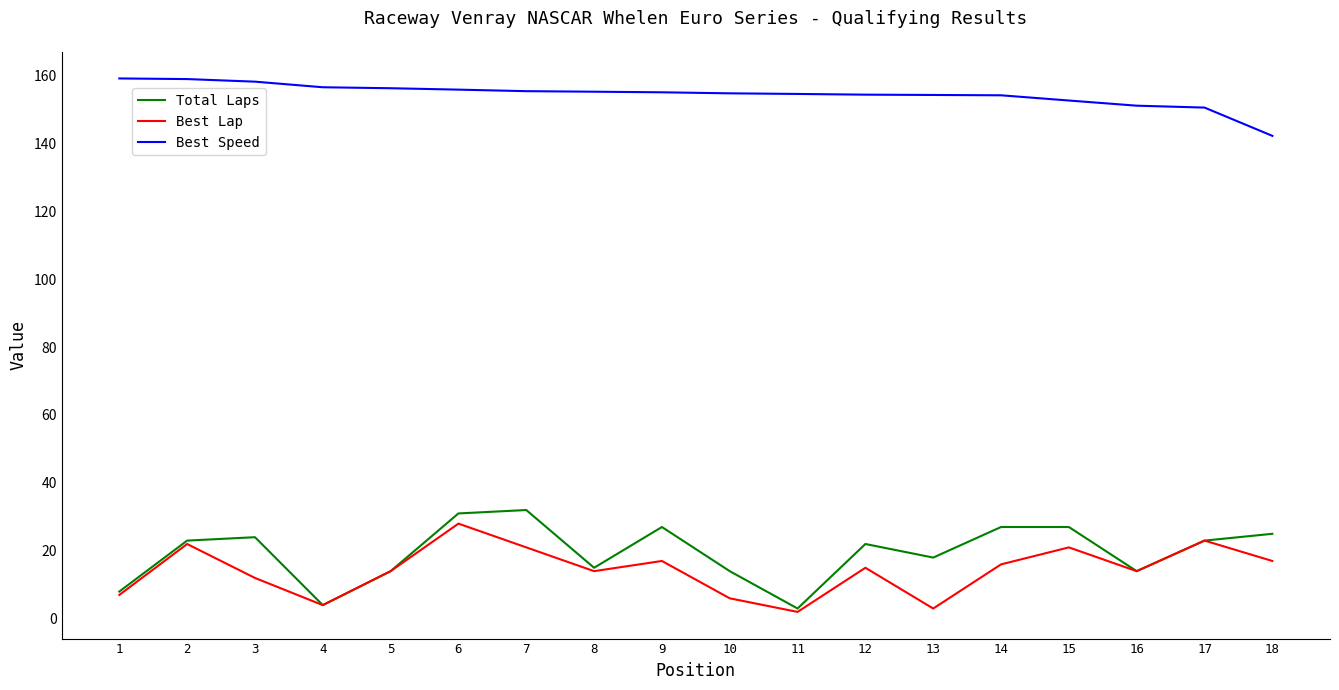

Rank the series by their maximum value, from highest to lowest.

Best Speed, Total Laps, Best Lap